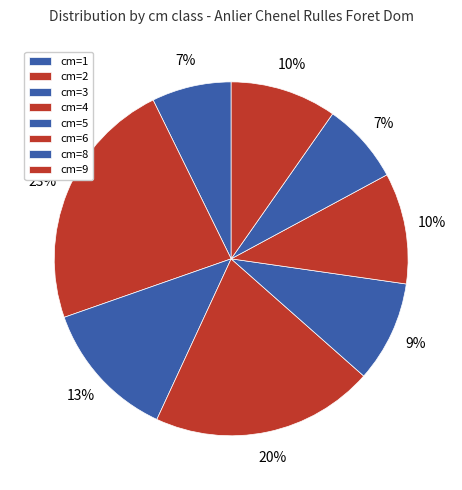

How many segments does this pie chart have?

8